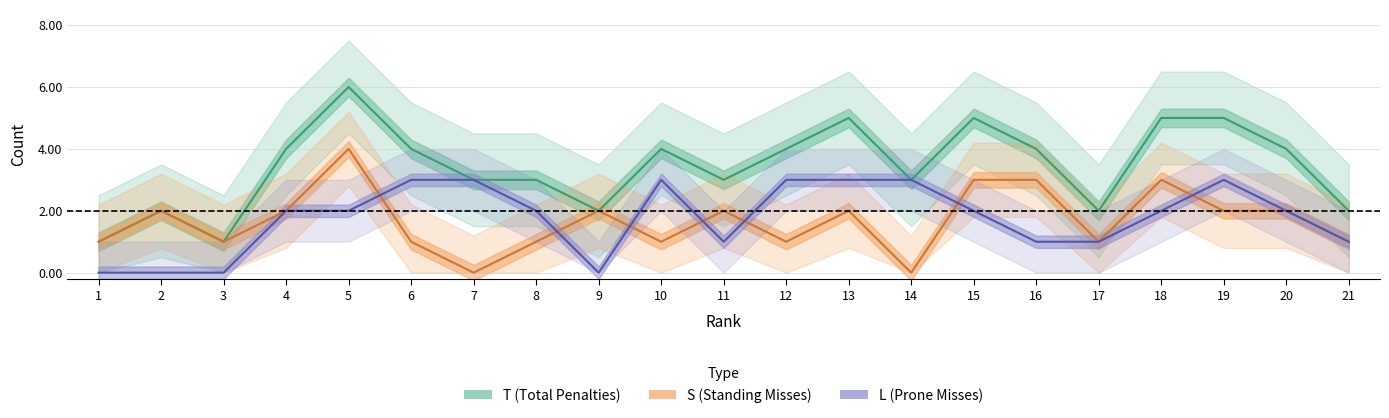

Between 12 and 15, which series saw the biggest shift?

S